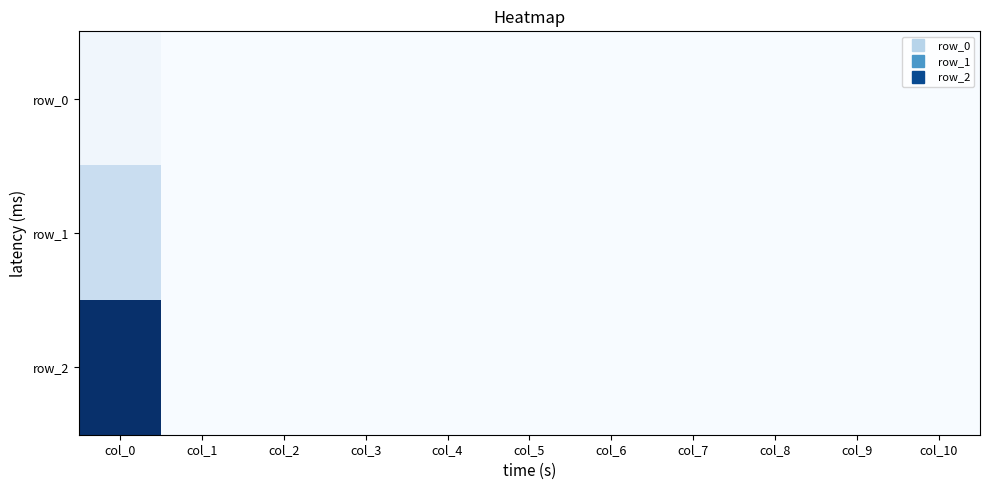

Which category has the highest value across all series?

col_0